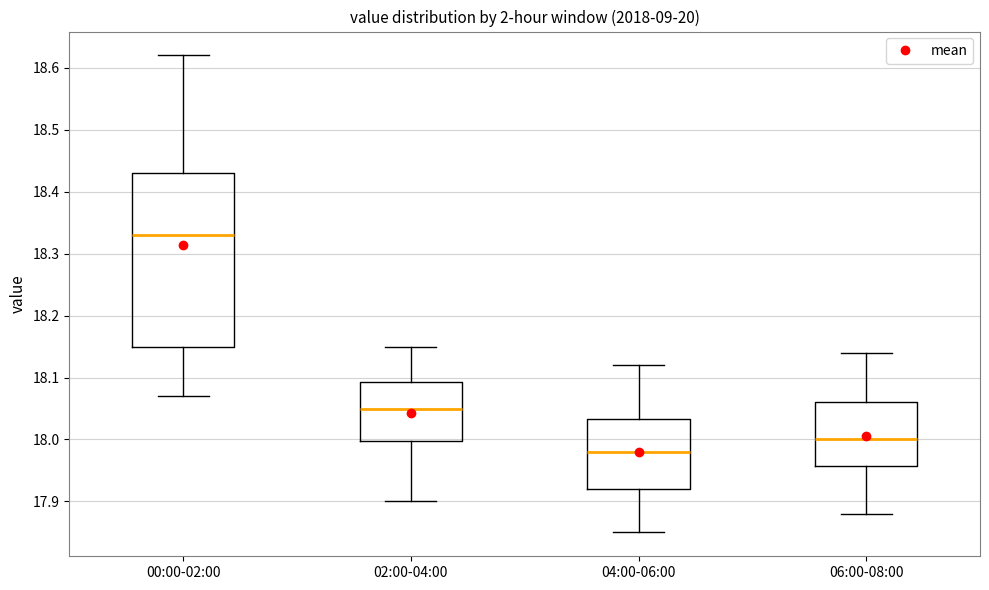

Reading left to right, read every box against the y-axis: the position of its median line, the range the box covers, and the ends of its whiskers. The values are not printed on the chart, so give them approximately, as read against the axis.

00:00-02:00: median 18.33, box 18.15 to 18.43, whiskers 18.07 to 18.62
02:00-04:00: median 18.05, box 18.00 to 18.09, whiskers 17.90 to 18.15
04:00-06:00: median 17.98, box 17.92 to 18.03, whiskers 17.85 to 18.12
06:00-08:00: median 18.00, box 17.96 to 18.06, whiskers 17.88 to 18.14